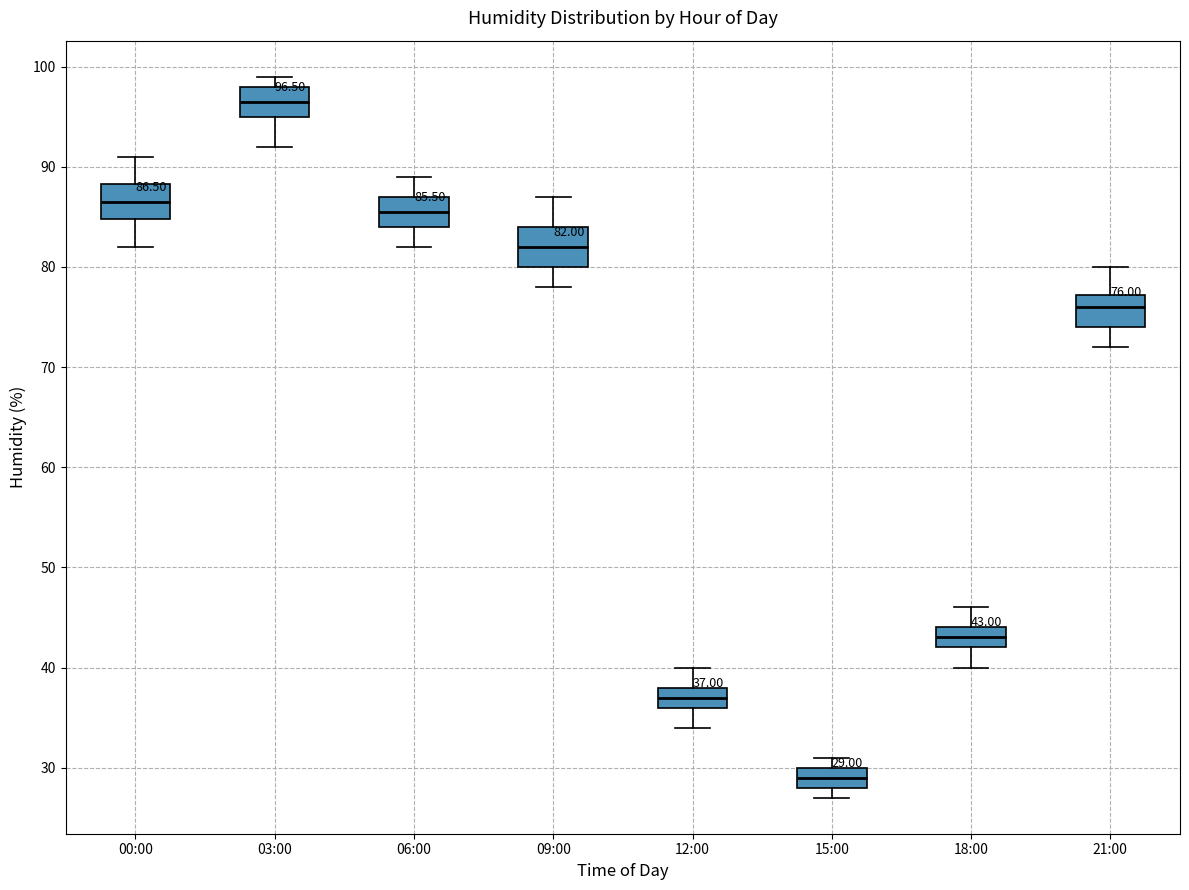

Which box has the highest median line?

03:00